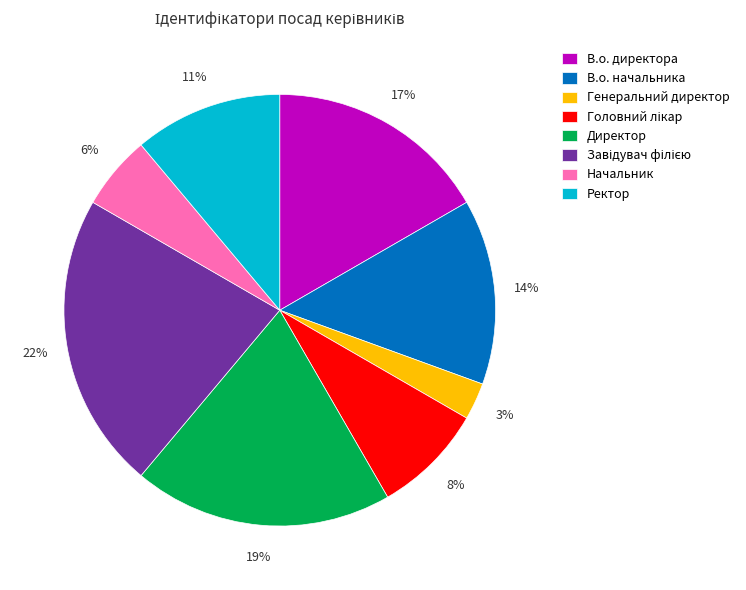

How many slices are in this pie chart?

8